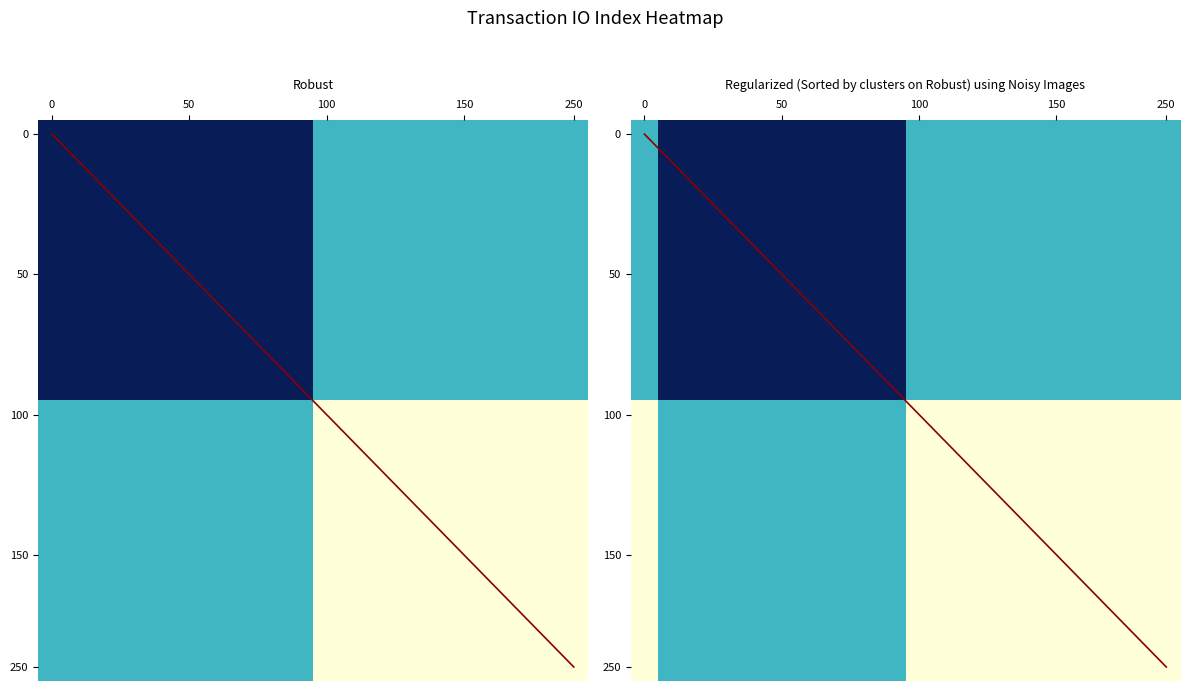

True or false: 025bad83014c08dee9807fe08db08702be9b3e6 has a value of 14 at io_index.

True